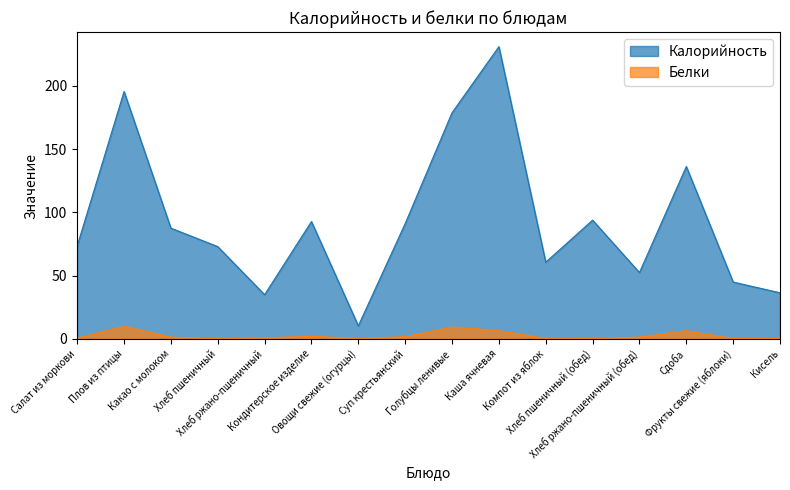

What is the highest value of the Белки series?

10.1